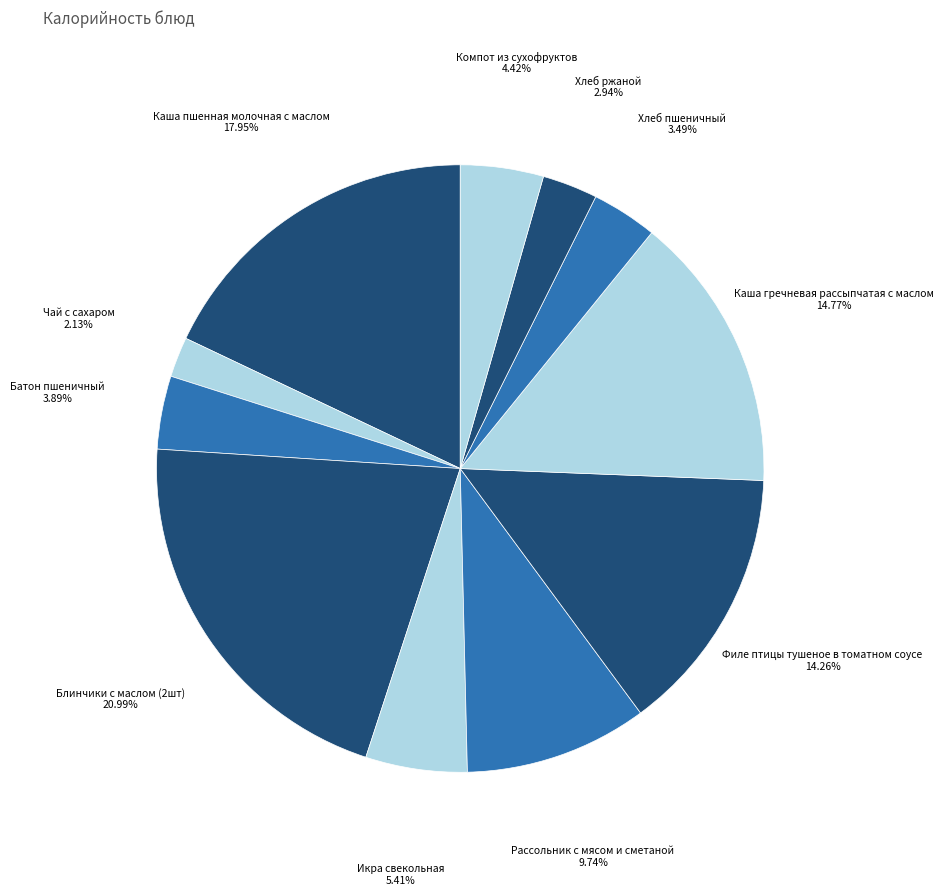

Combined, do Икра свекольная and Рассольник с мясом и сметаной account for over 50%?

No